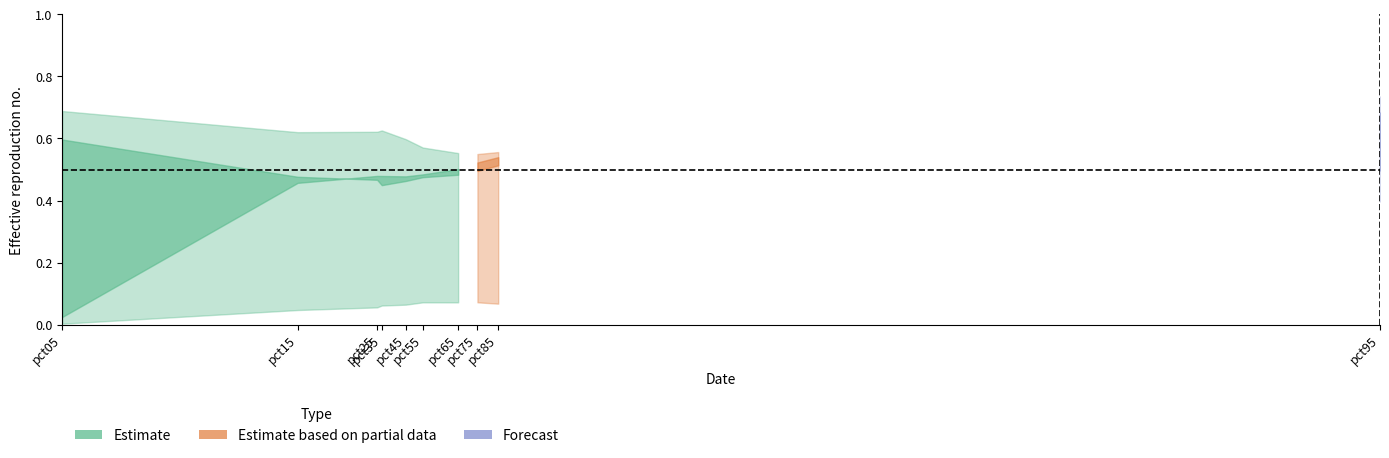

What is the spread (max minus min) of values at pct55?

0.5